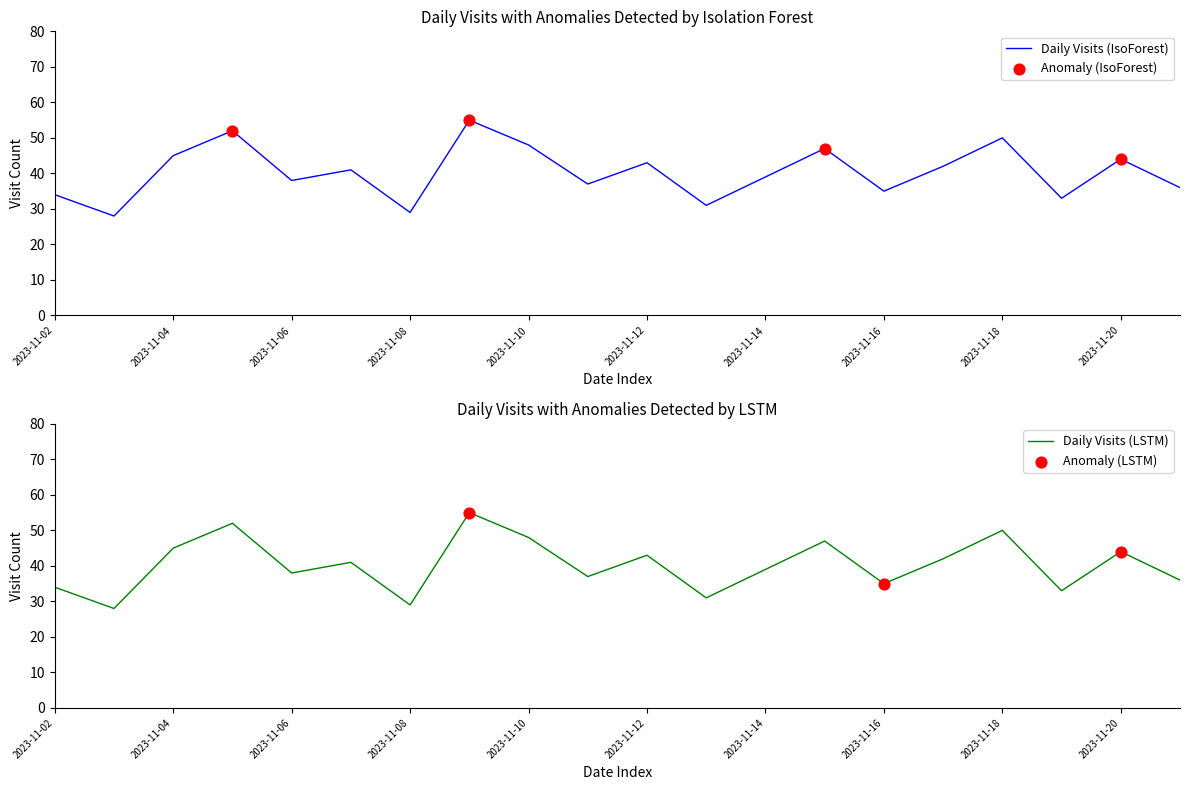

At which category is the sum across all series the highest?

2023-11-09